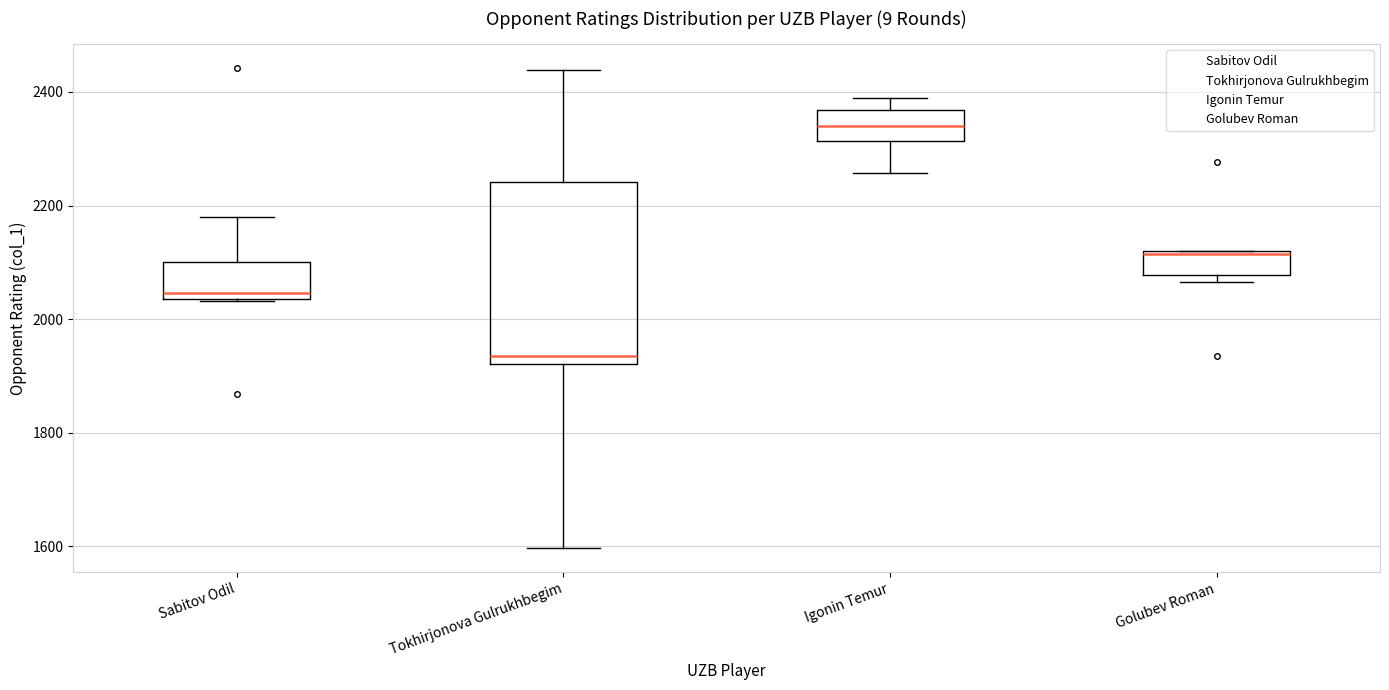

Where does the upper whisker of the box for Sabitov Odil end on the y-axis? The values are not printed on the chart, so give them approximately, as read against the axis.

2180